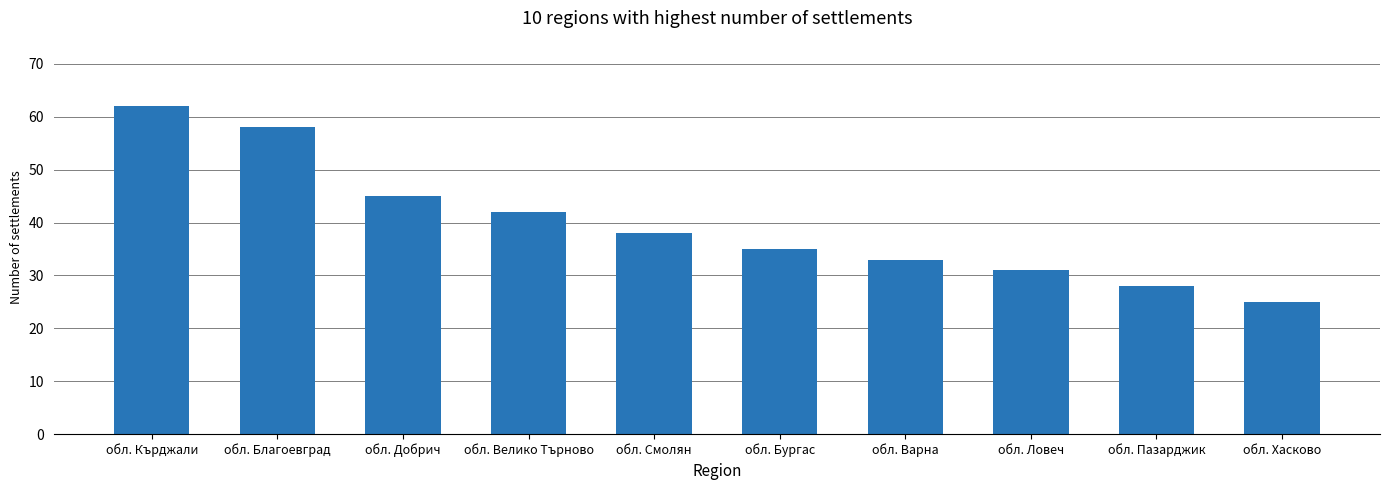

At which label does the data first exceed 38?

обл. Кърджали